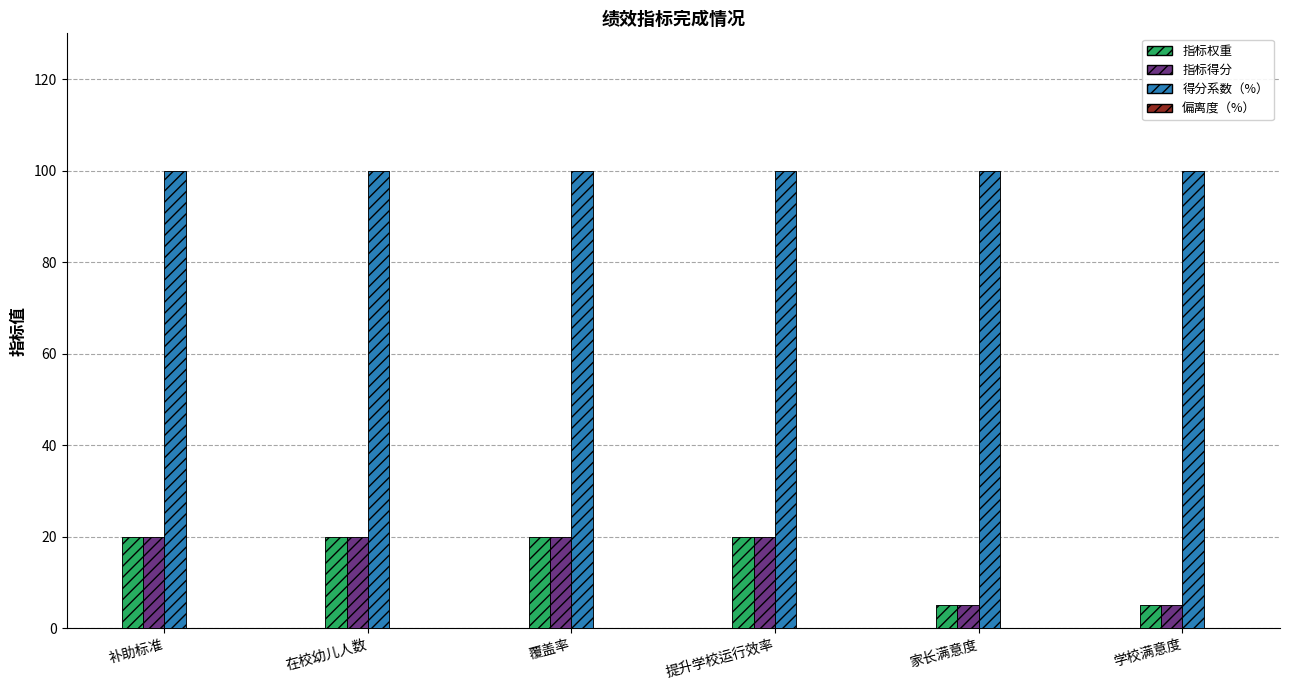

At how many categories does at least one series exceed 81?

6